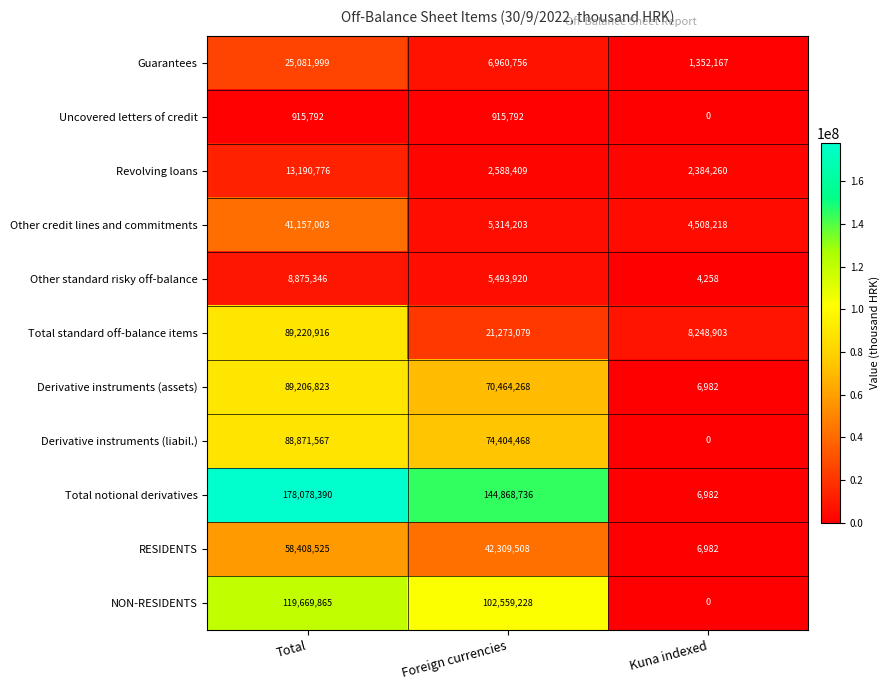

What is the difference between the Other credit lines and commitments values at Total and Foreign currencies?

35842800